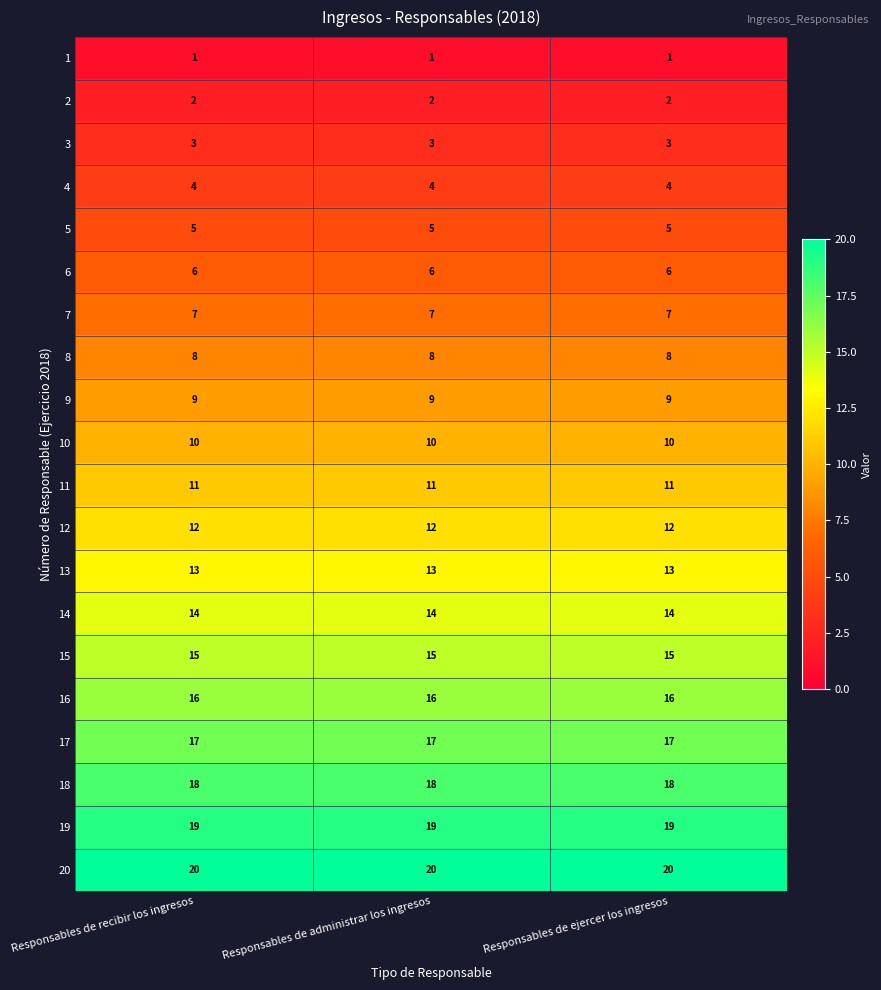

Rank the series by their maximum value, from lowest to highest.

1, 2, 3, 4, 5, 6, 7, 8, 9, 10, 11, 12, 13, 14, 15, 16, 17, 18, 19, 20